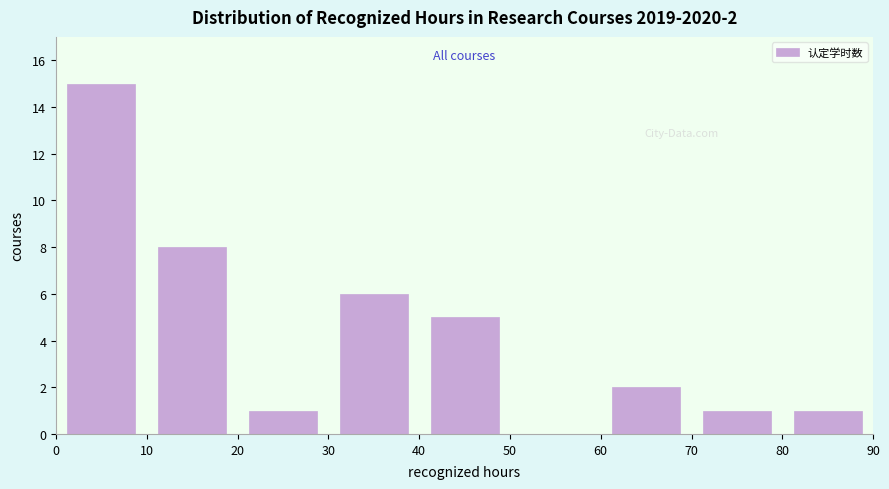

Over which range of the x-axis is the bar tallest?

0 to 10